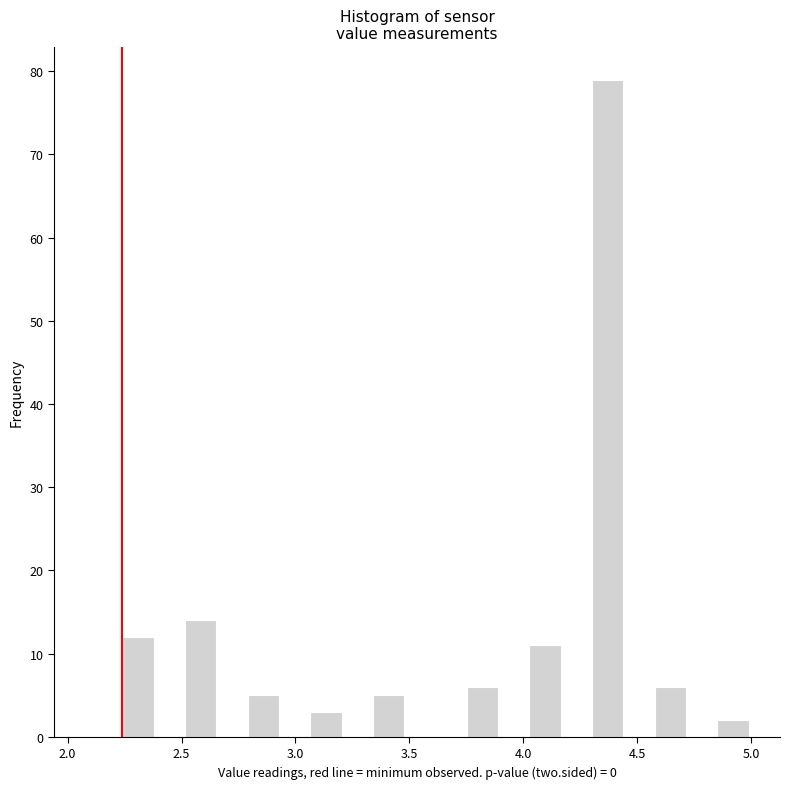

Around what value on the x-axis is the tallest bar? Give the approximate position of its centre, as read against the axis.

4.35